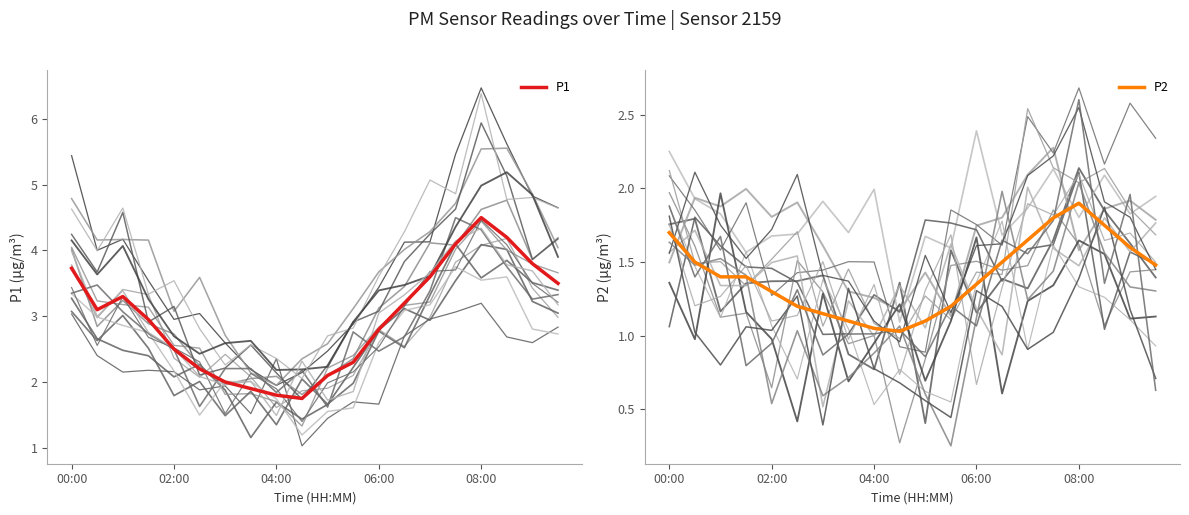

The P2 series shows 0.4 at 04:00. True or false?

False